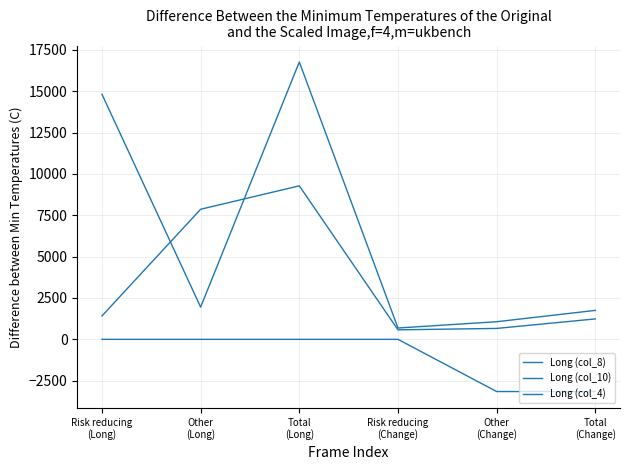

Does the chart display data point markers on the line(s)?

No